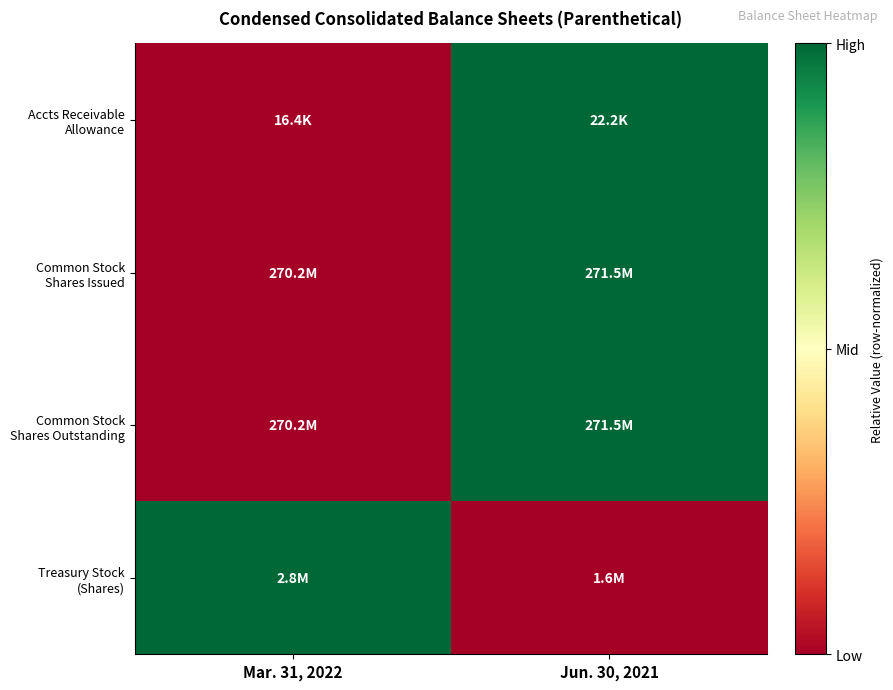

At which category does the chart reach its minimum across all series?

Mar. 31, 2022